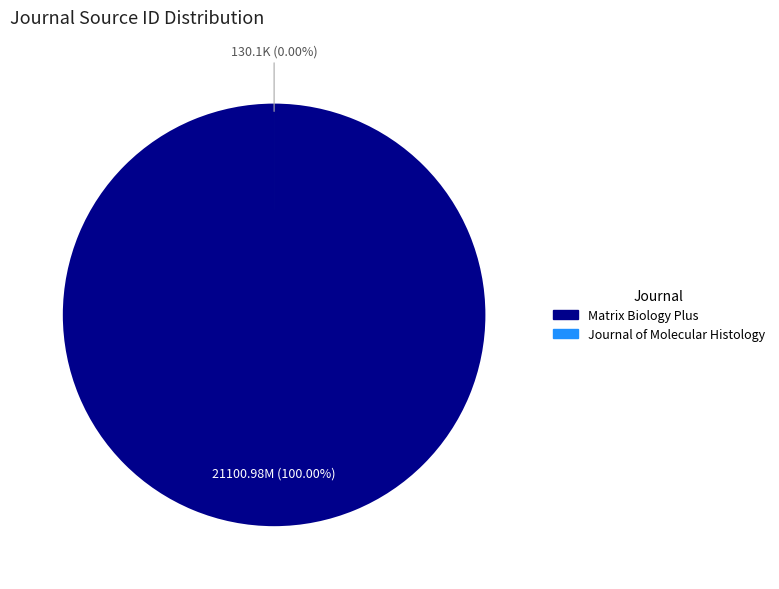

To the nearest percent, what is the difference between the largest and smallest slice percentages?

100%